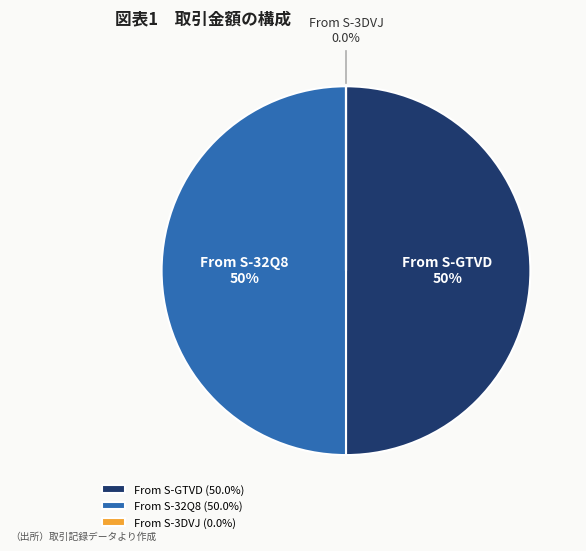

Approximately how many times larger is the value at From S-GTVD compared to From S-32Q8?

1.0